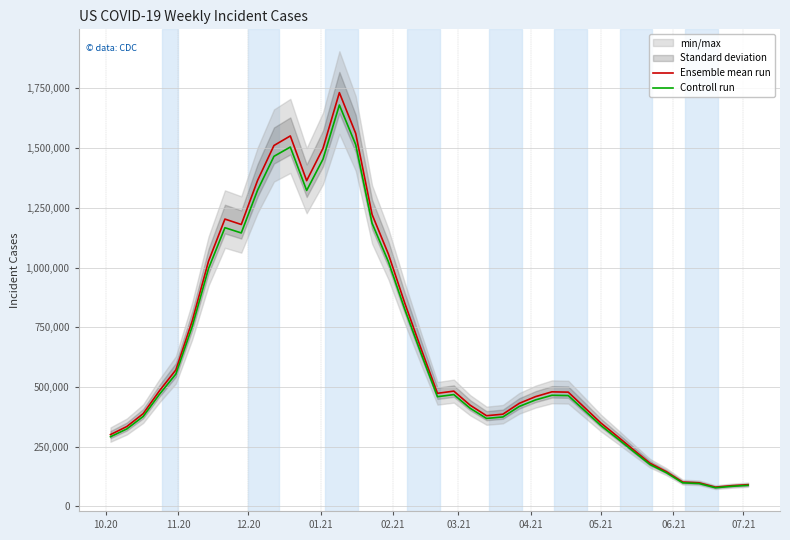

What is the maximum value for Ensemble mean run?

1732448.0